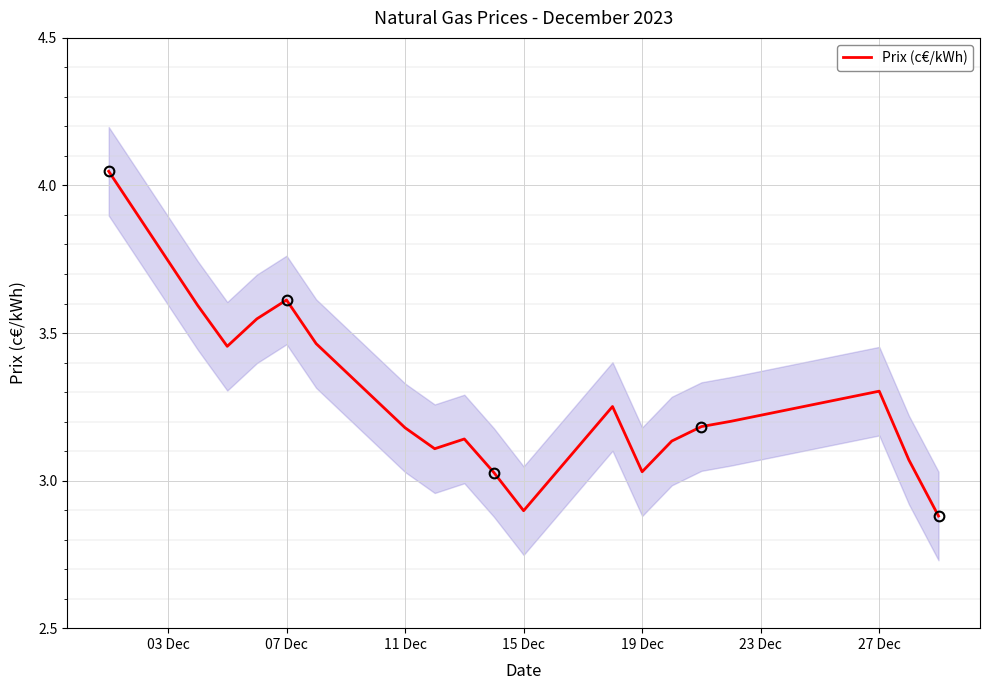

Is this an area chart (filled region under the line)?

No